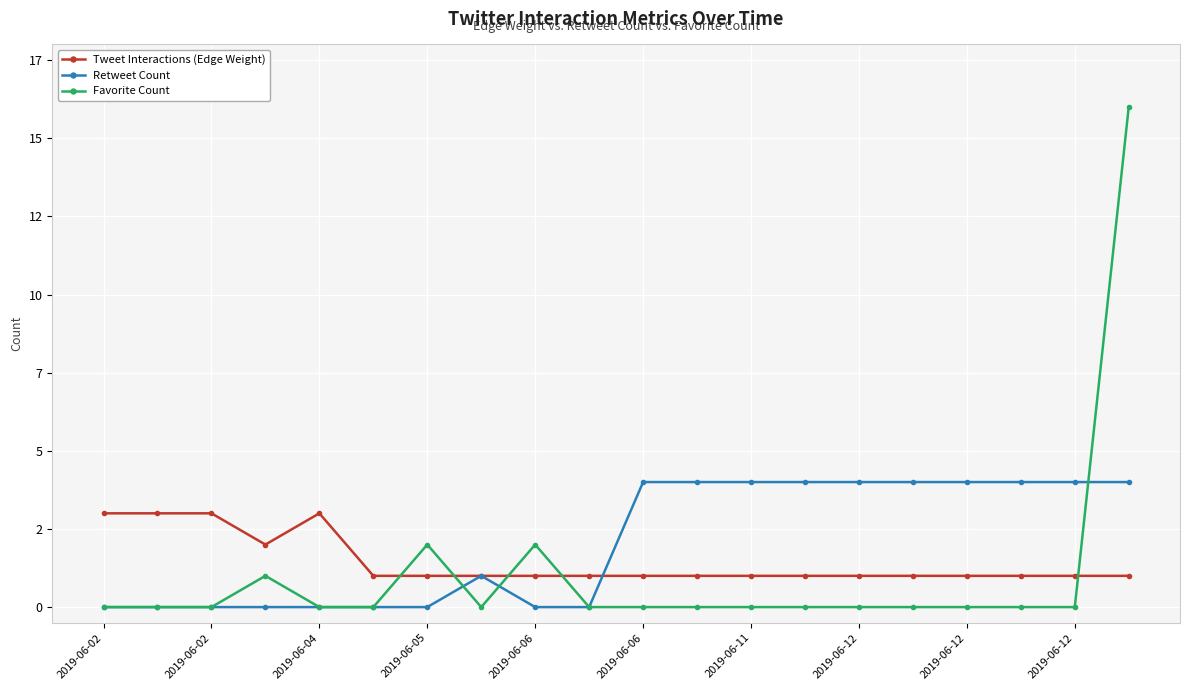

Which series ends up on top after the final intersection of Favorite Count and Tweet Interactions (Edge Weight)?

Favorite Count